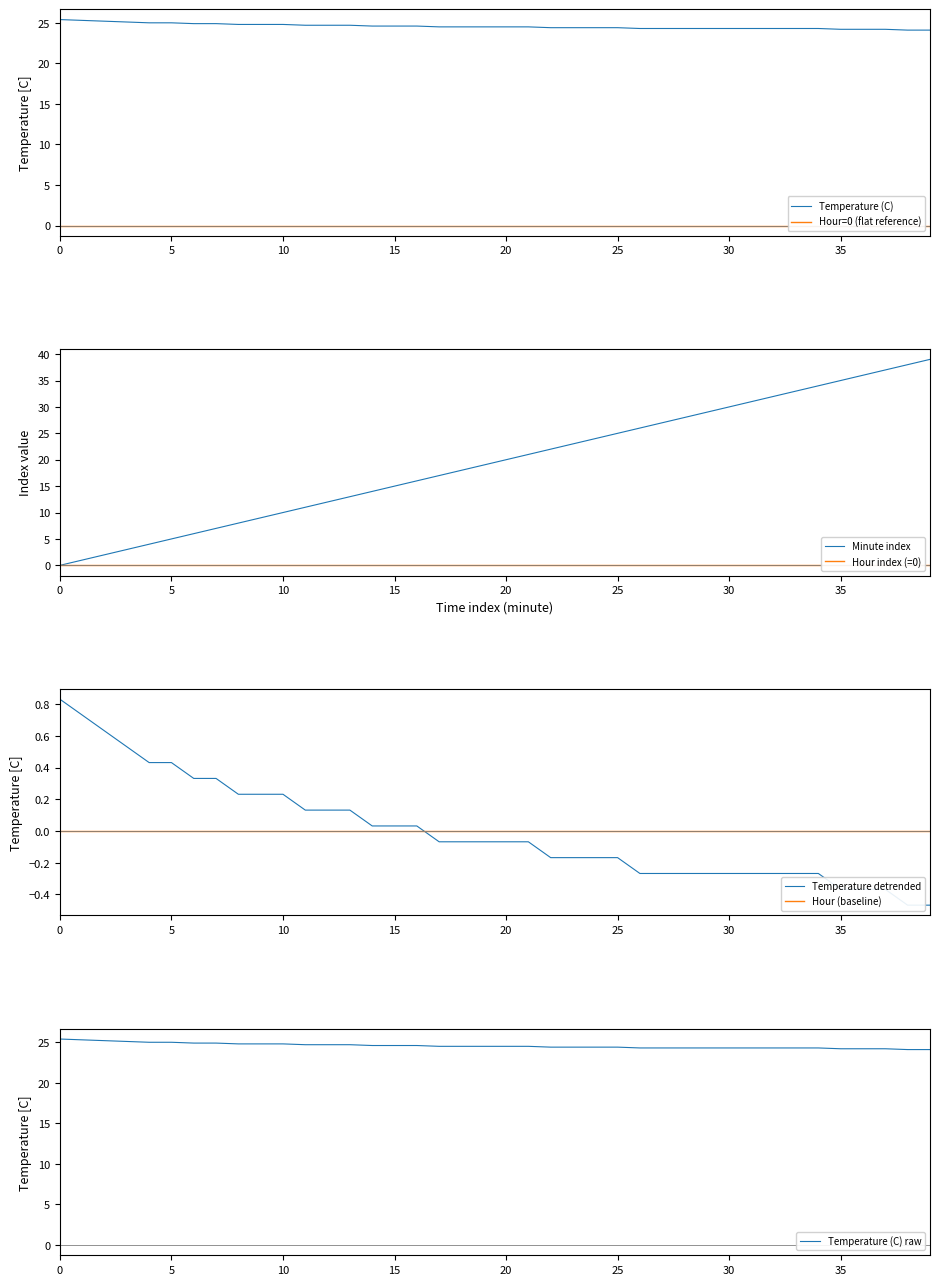

Which category has the highest value across all series?

39